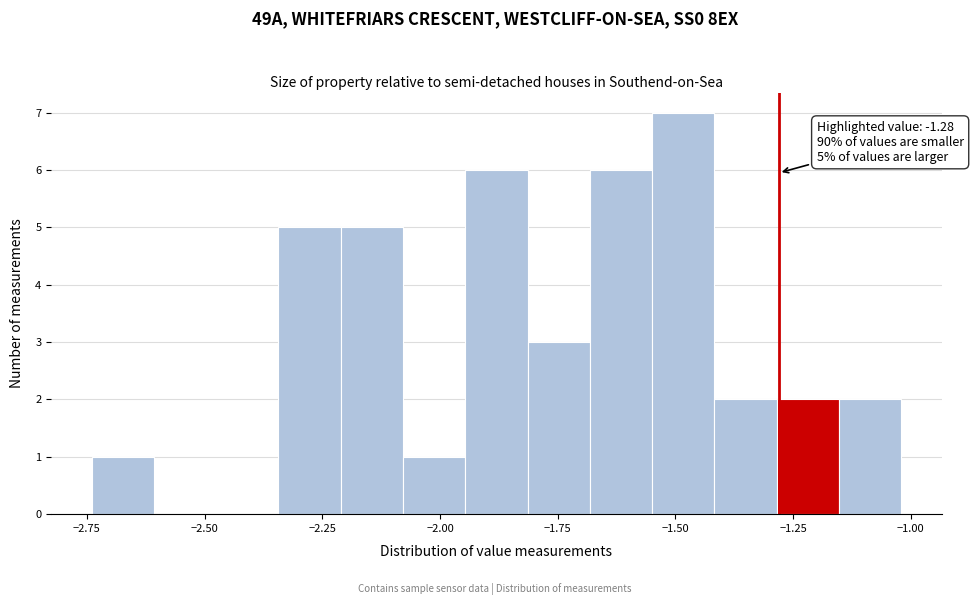

Around what value on the x-axis is the tallest bar? Give the approximate position of its centre, as read against the axis.

-1.50